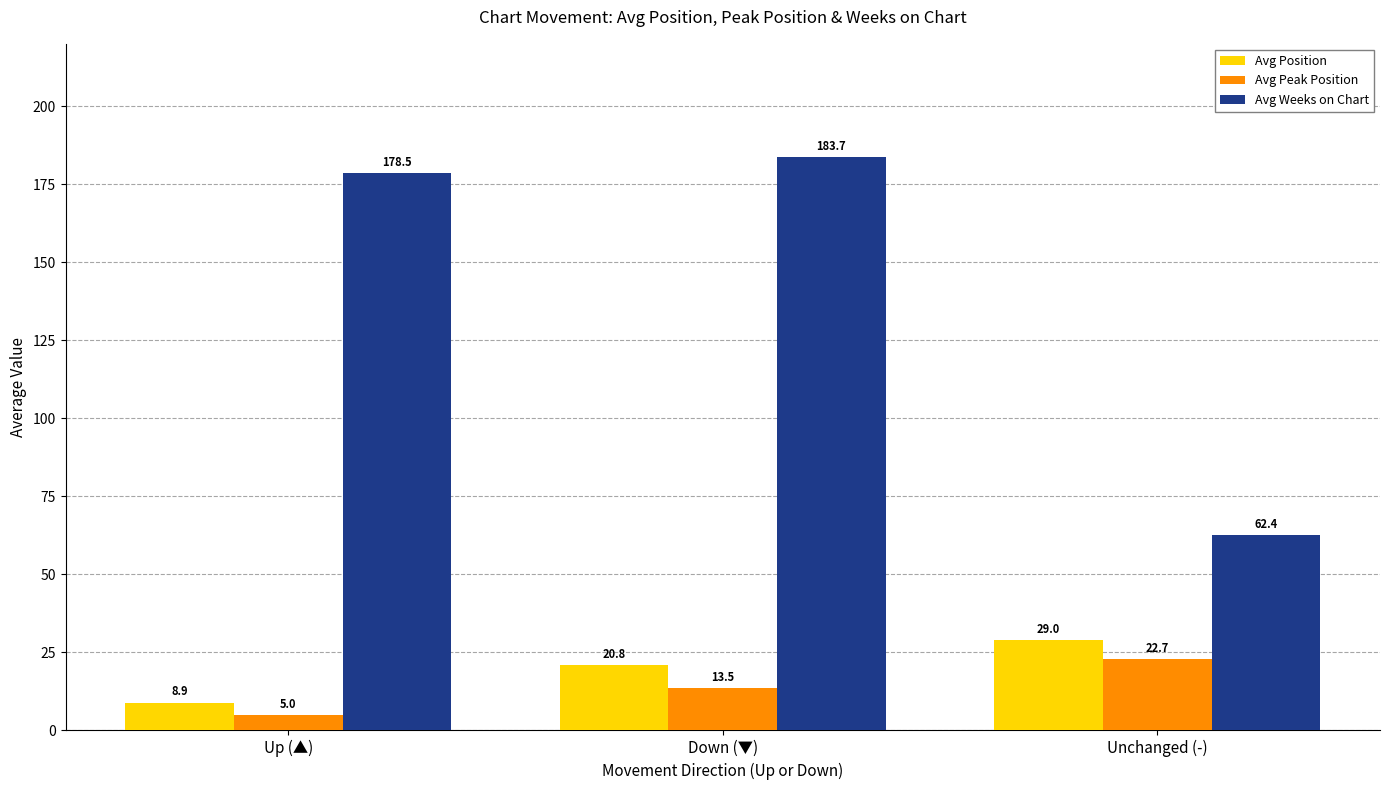

What is the value of the Avg Peak Position bar at the 1st from the left?

5.0